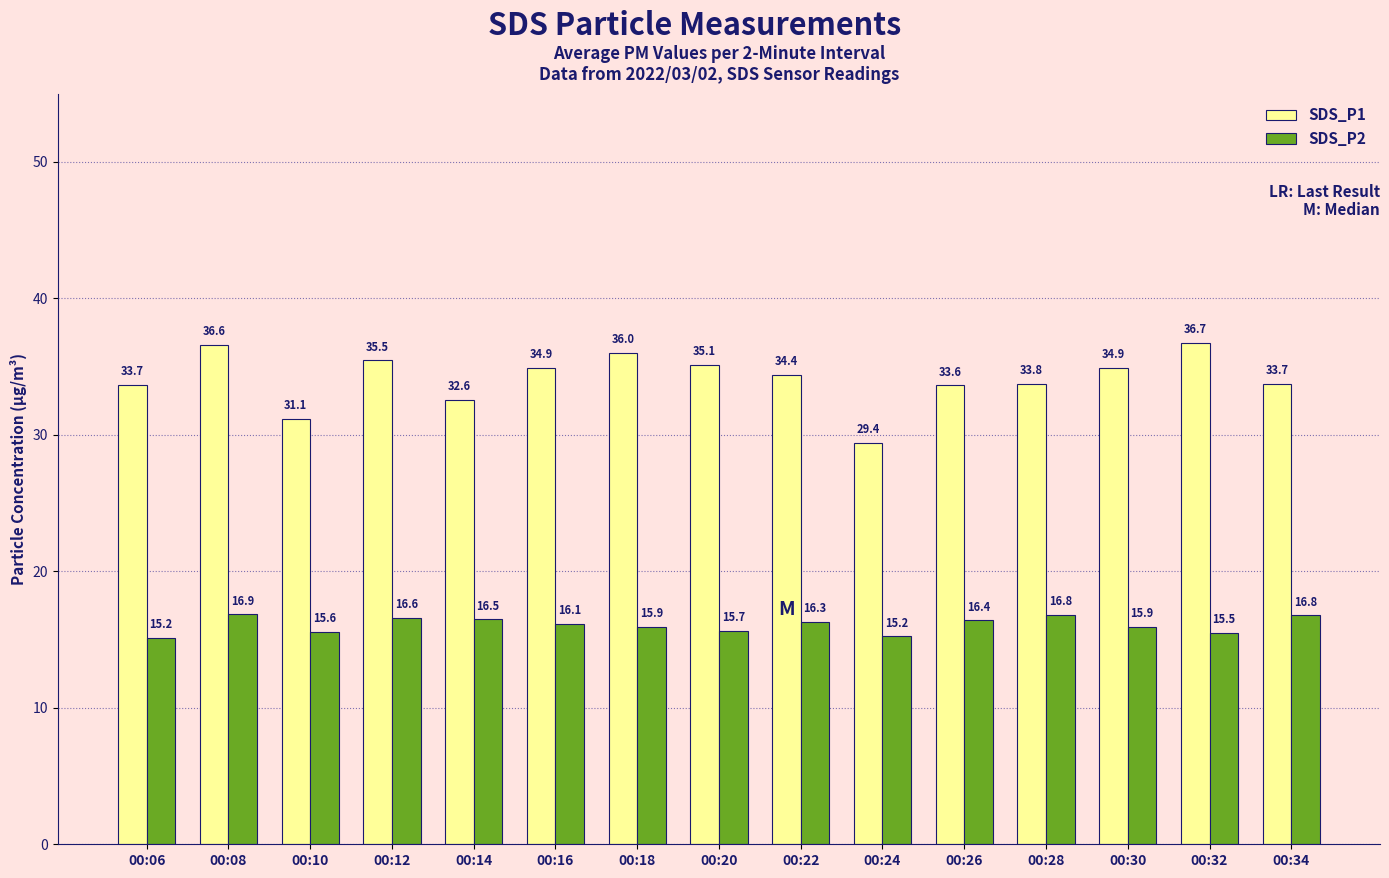

True or false: SDS_P2 has a value of 9.9 at 00:24.

False